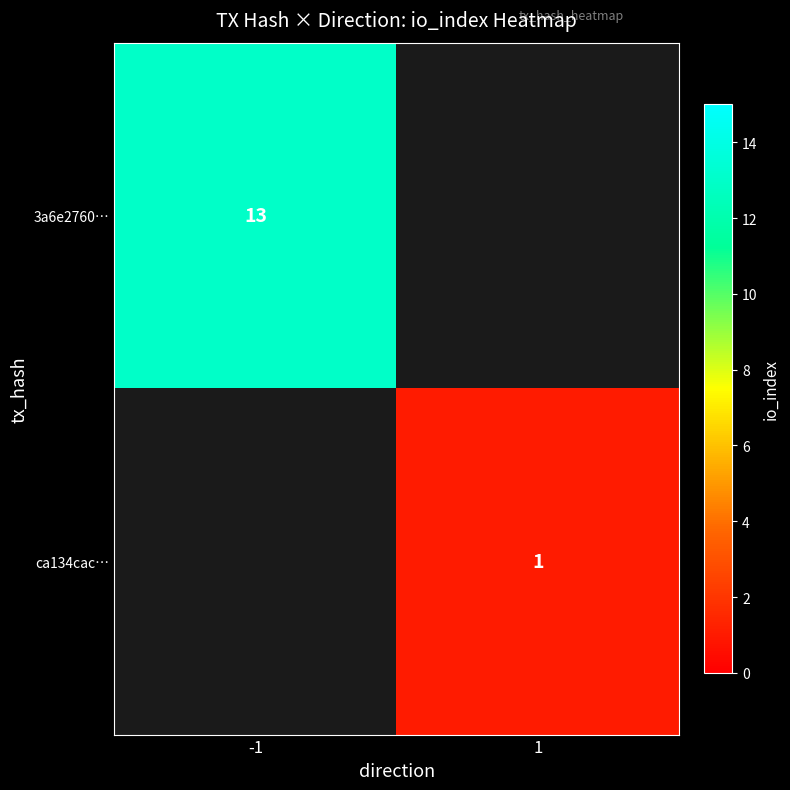

Which label corresponds to the smallest value in the chart?

1